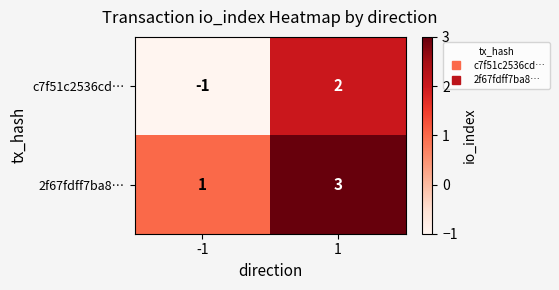

Reading left to right, transcribe all the data shown in this chart.

c7f51c2536cd…: -1=-1	1=2
2f67fdff7ba8…: -1=1	1=3